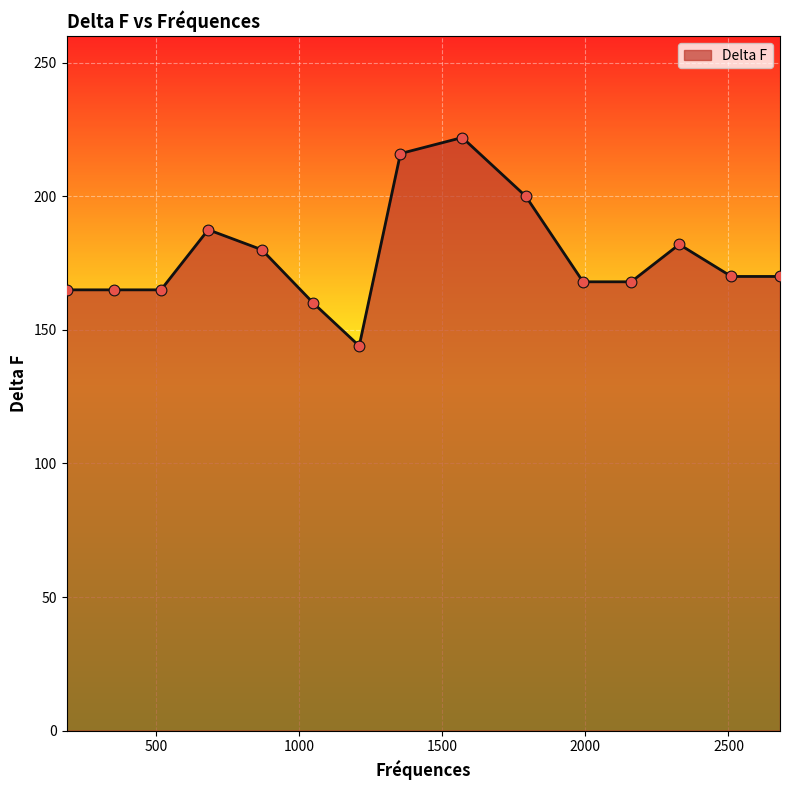

What is the difference between the maximum and minimum values?

78.0